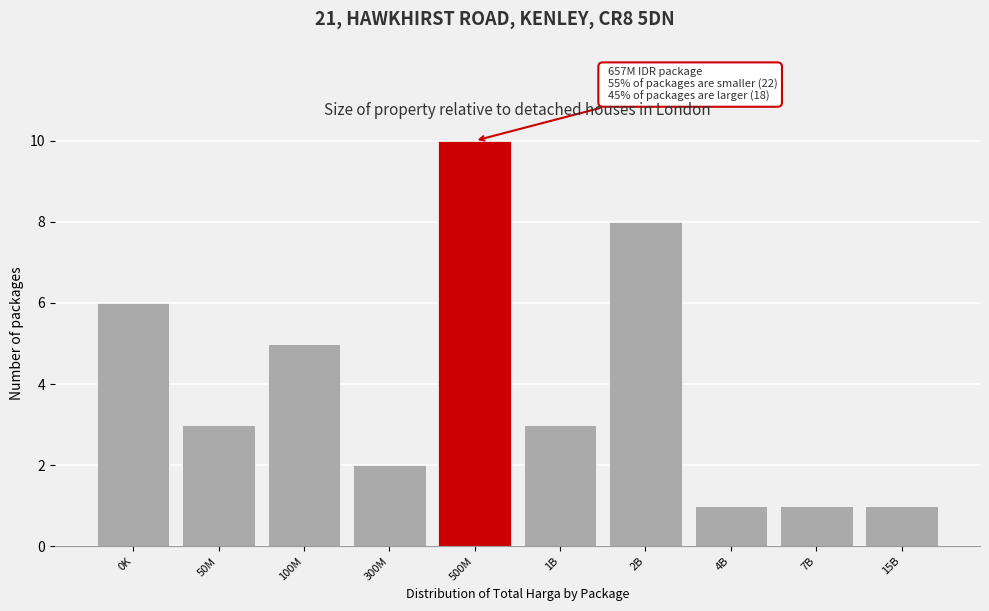

Reading left to right, extract all data points from this chart.

6	3	5	2	10	3	8	1	1	1